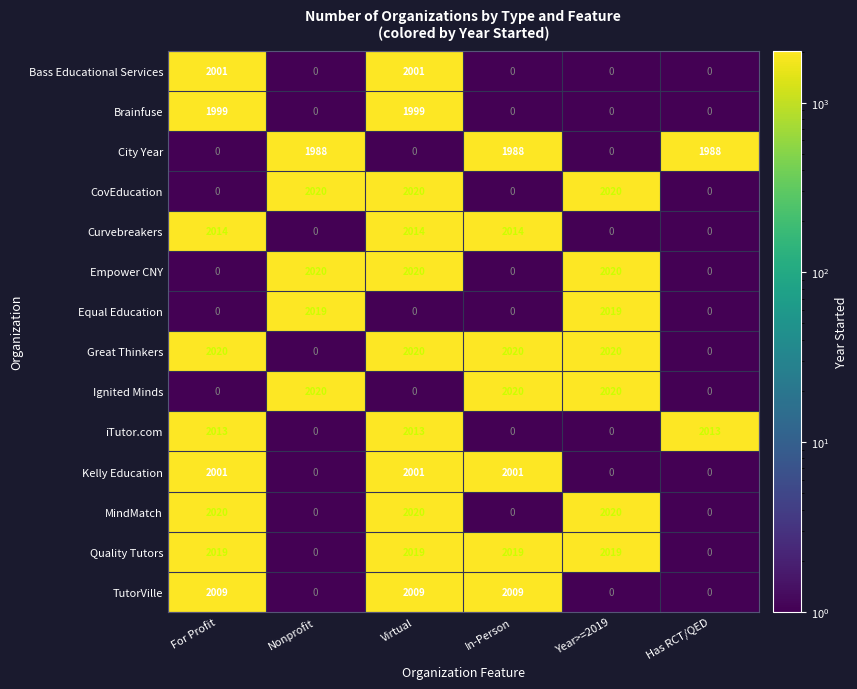

What is the spread (max minus min) of values at Year>=2019?

2020